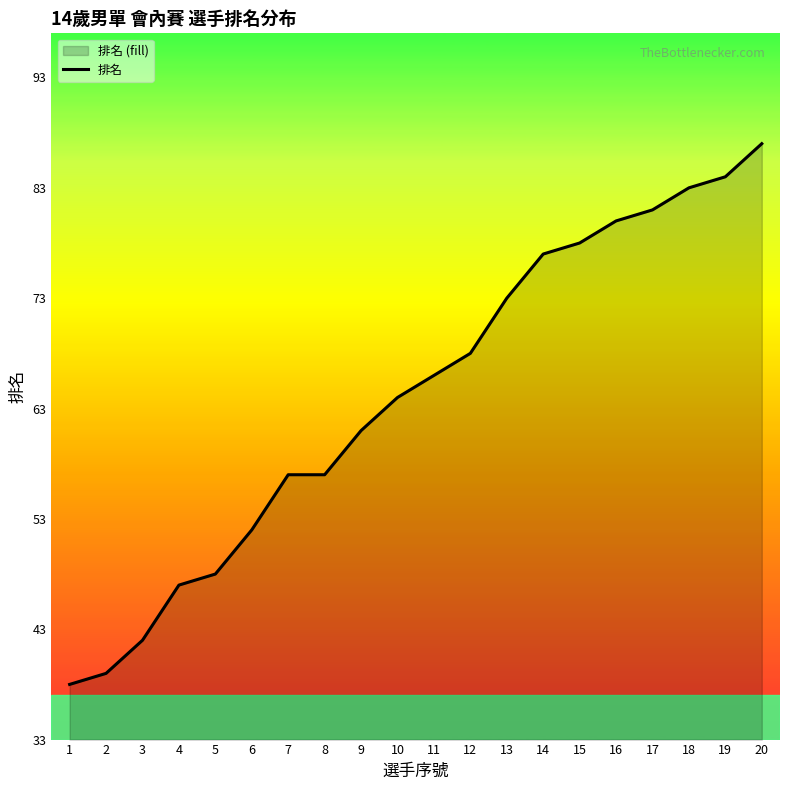

What is the difference between the maximum and minimum values?

49